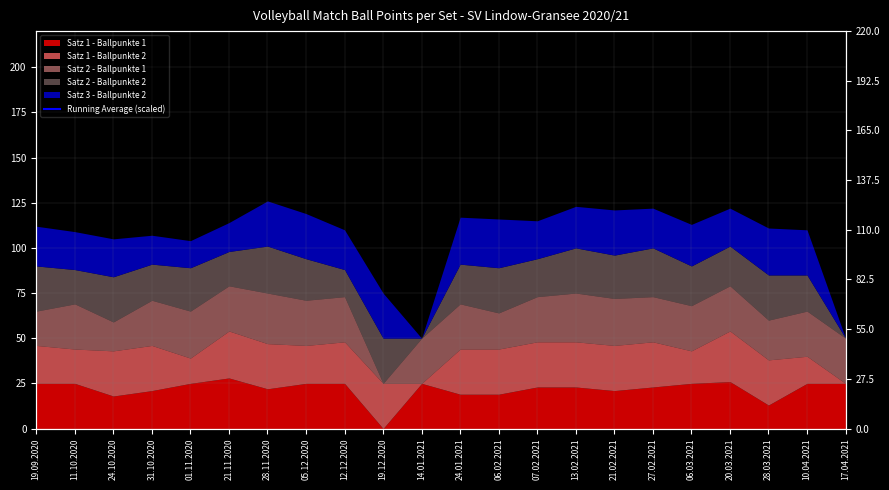

What is the sum of all values?

6865.5